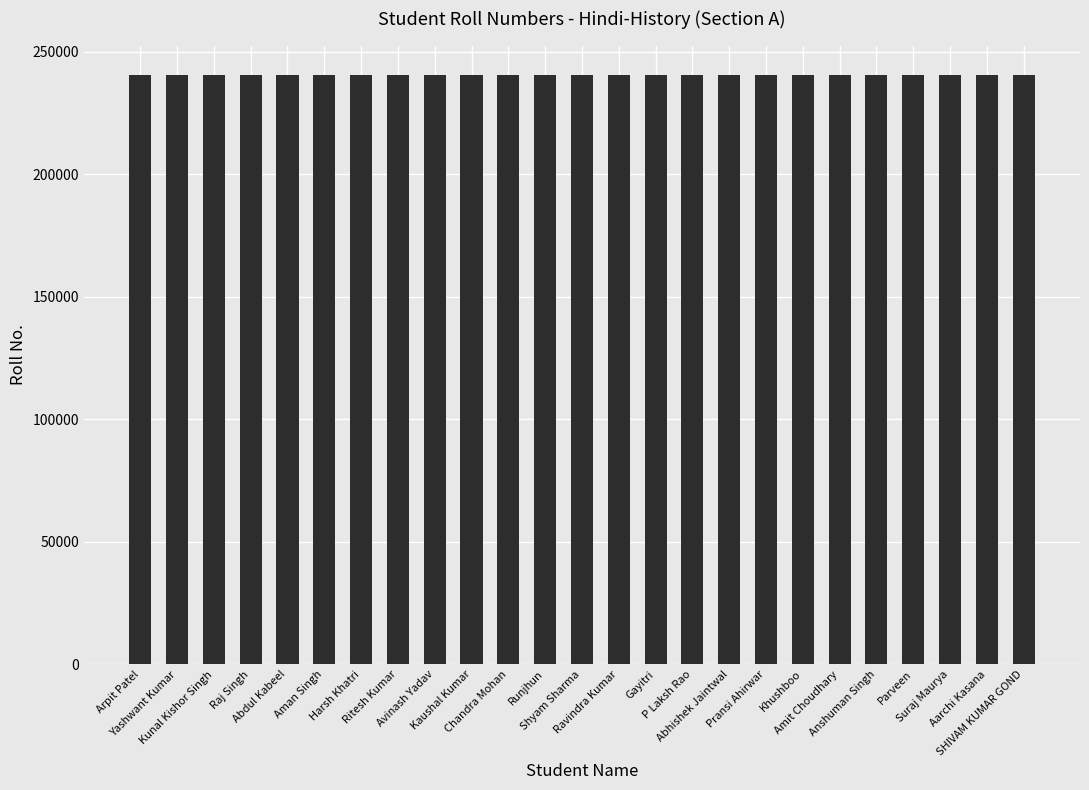

What is the value of the 6th bar from the left?

240508